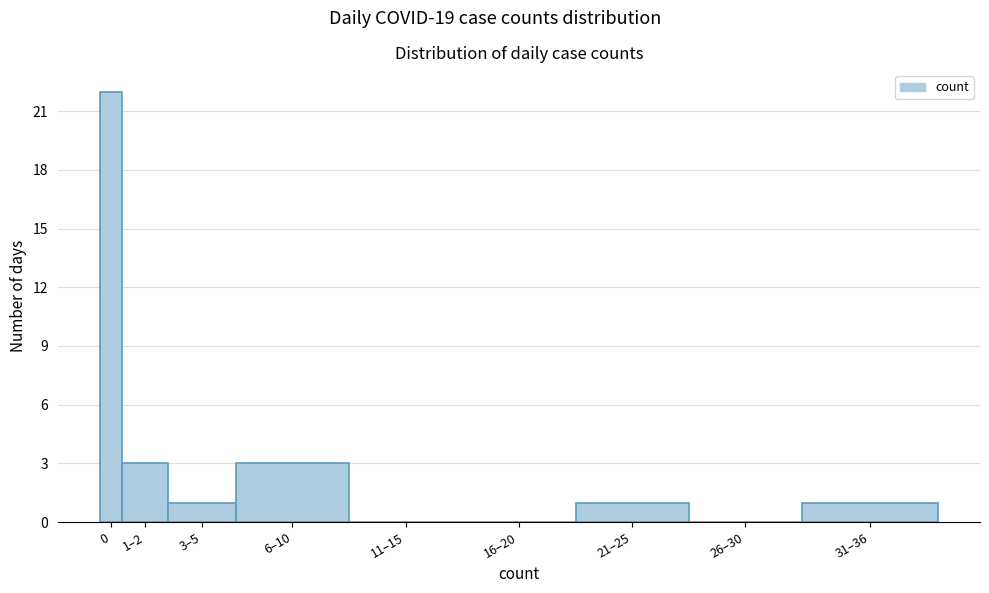

Reading right to left, list all the values displayed in this chart.

31–36=1	26–30=0	21–25=1	16–20=0	11–15=0	6–10=3	3–5=1	1–2=3	0=22